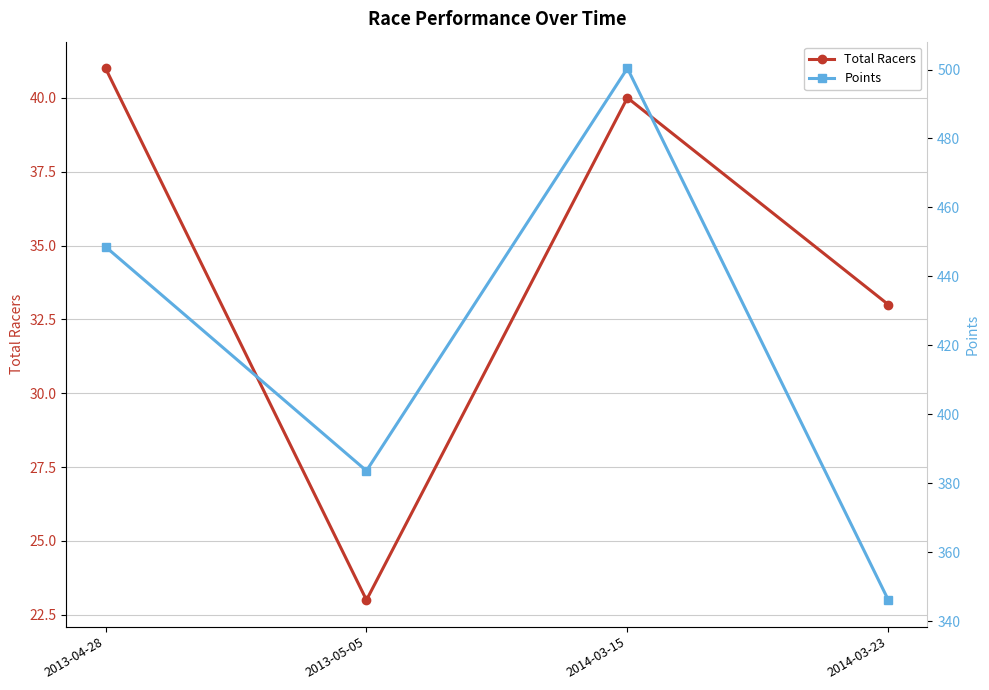

How many distinct data groups are displayed?

2